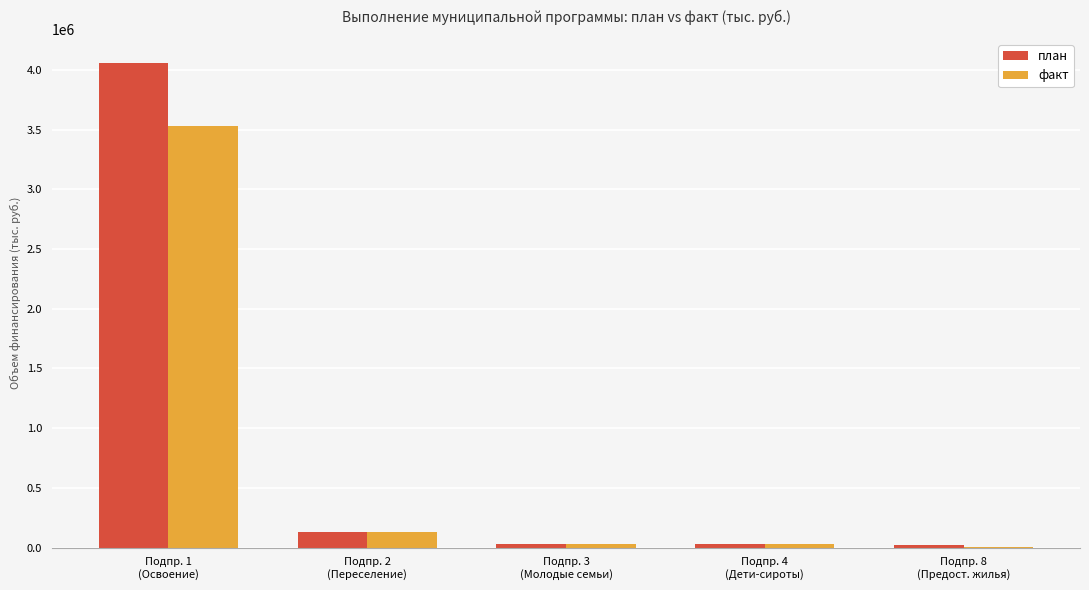

What is the sum of all план values?

4267484.9